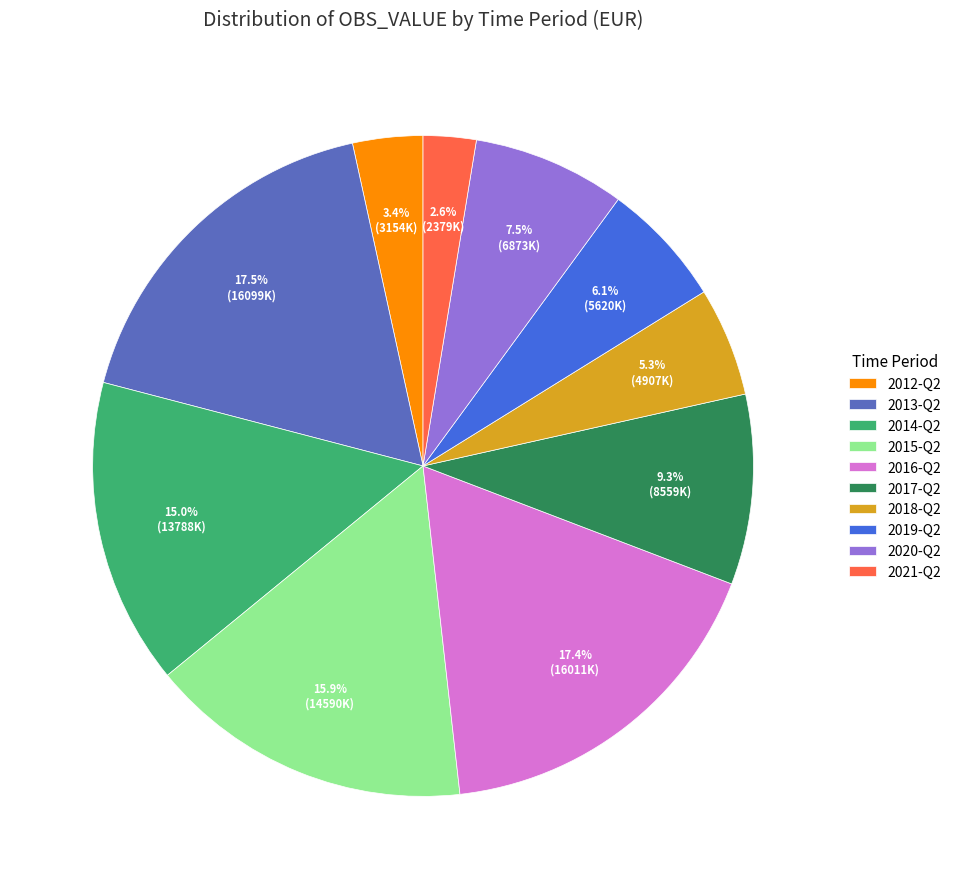

Does any single category account for the majority?

No